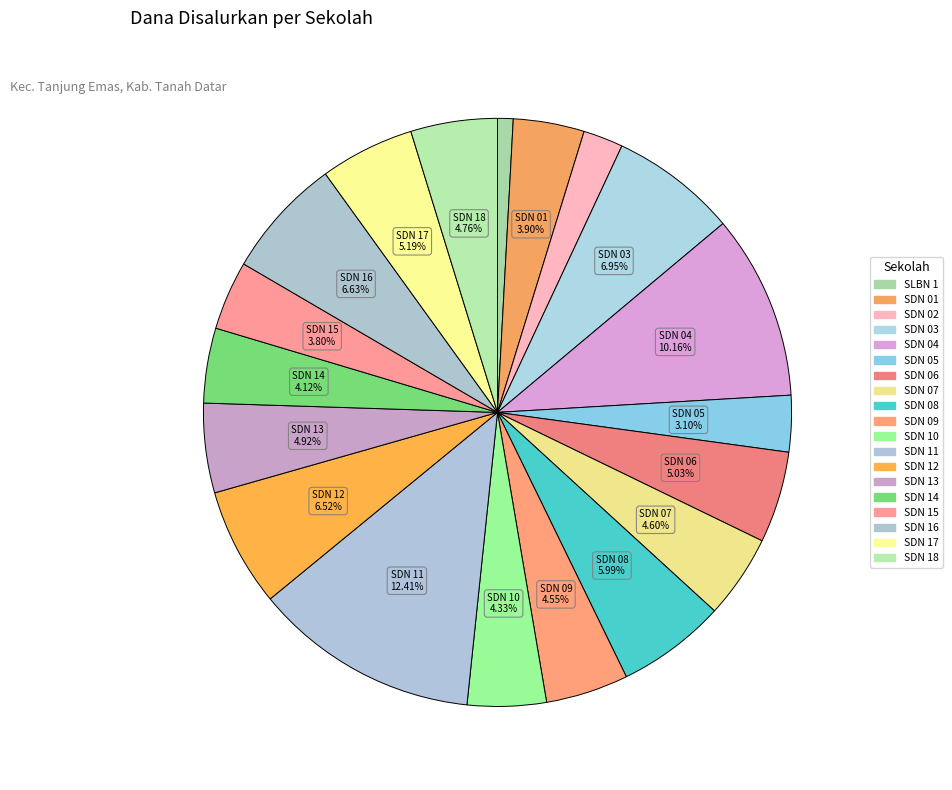

How many slices are in this pie chart?

19